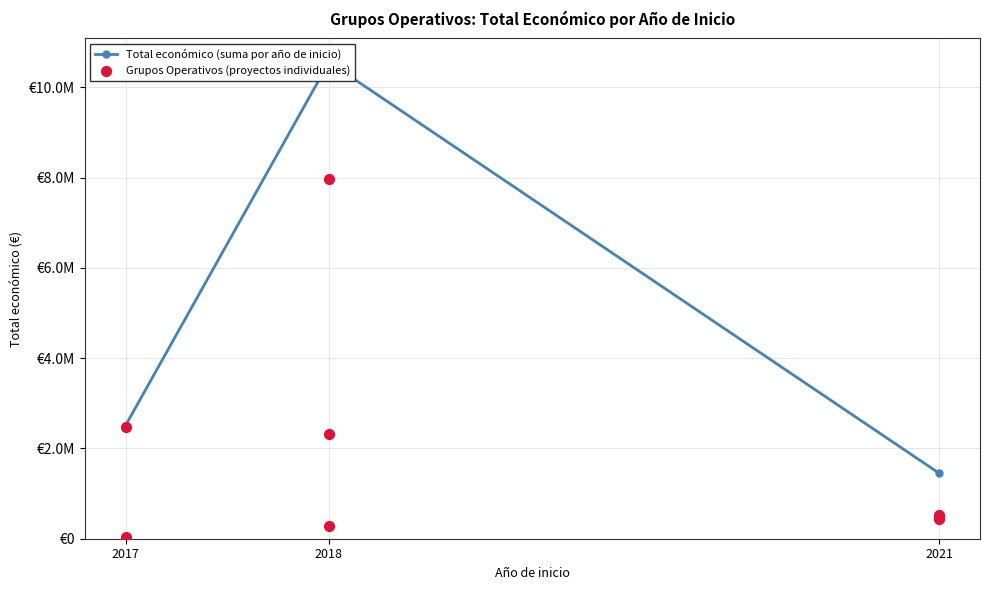

What is the change in value from 2021 to 2021?

+54632